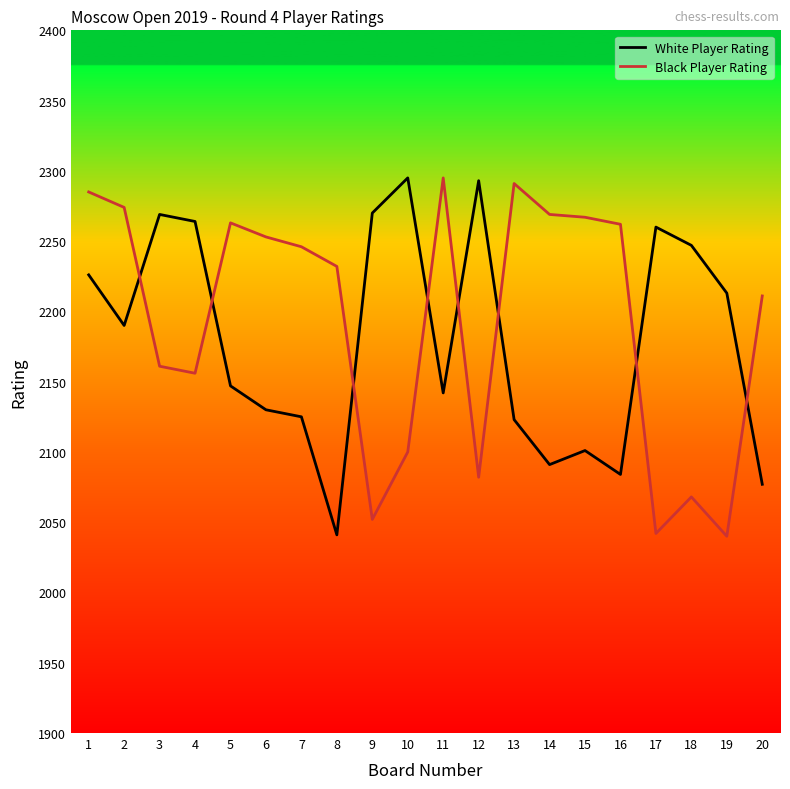

At how many categories does at least one series exceed 2099?

20